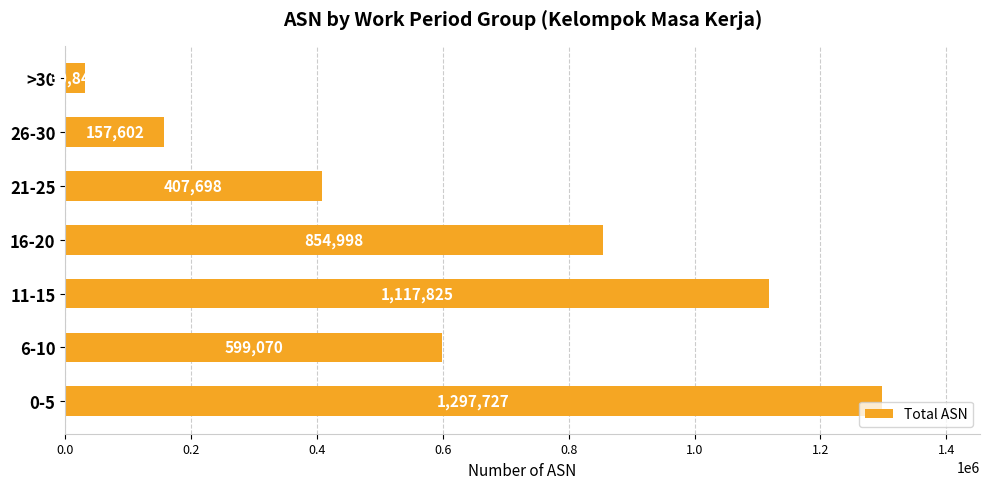

How many values are below 599070?

3